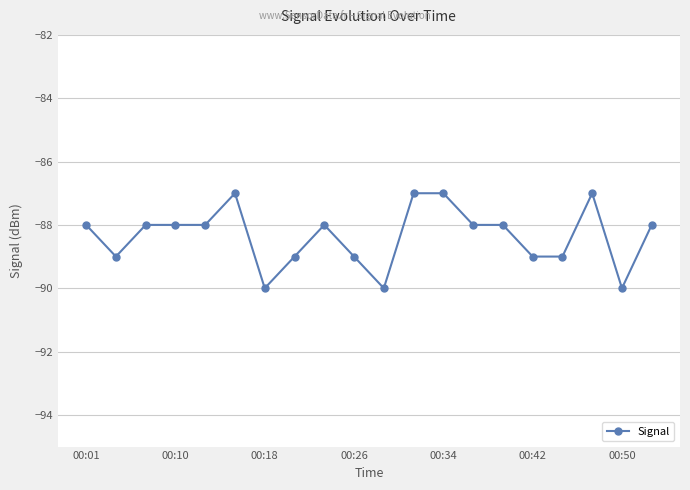

Reading left to right, extract all data points from this chart.

-88	-89	-88	-88	-88	-87	-90	-89	-88	-89	-90	-87	-87	-88	-88	-89	-89	-87	-90	-88